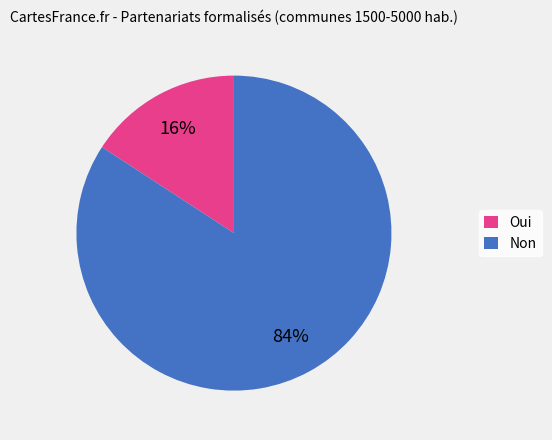

To the nearest percent, what percentage of the pie is Oui?

16%